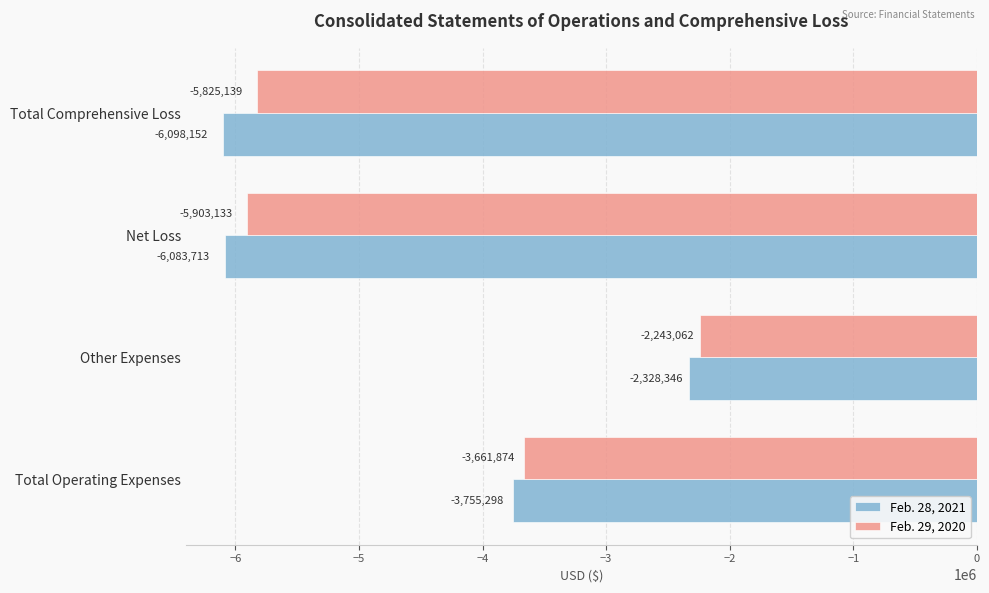

What is the difference between the second highest and minimum values in the Feb. 28, 2021 series?

2342854